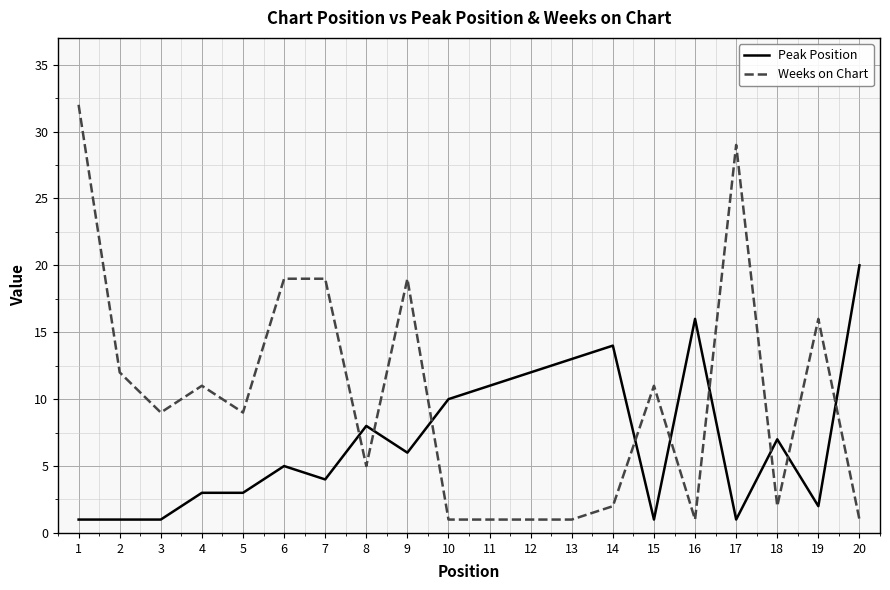

What is the greatest value displayed?

32